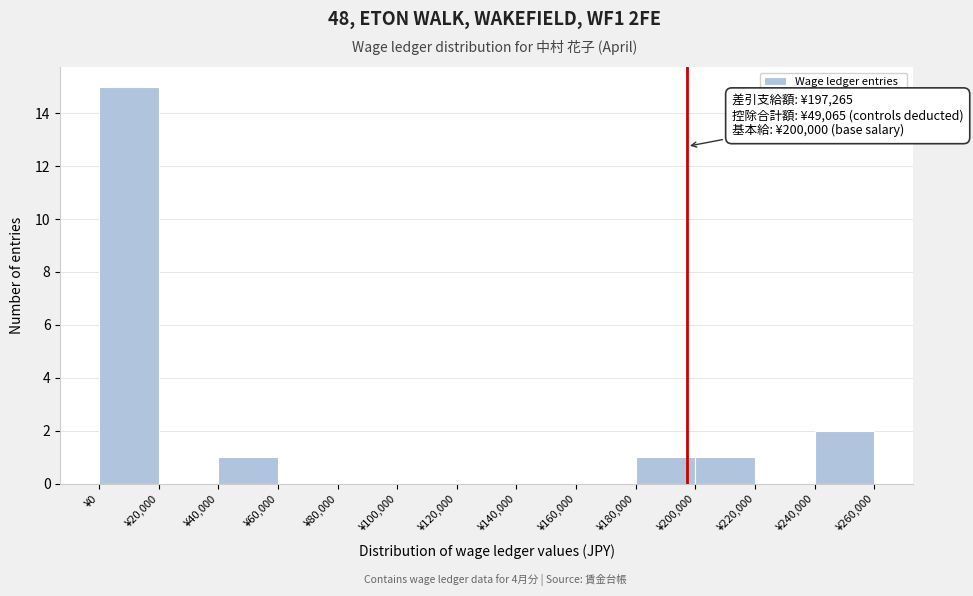

Over which range of the x-axis is the bar tallest?

0 to 20000